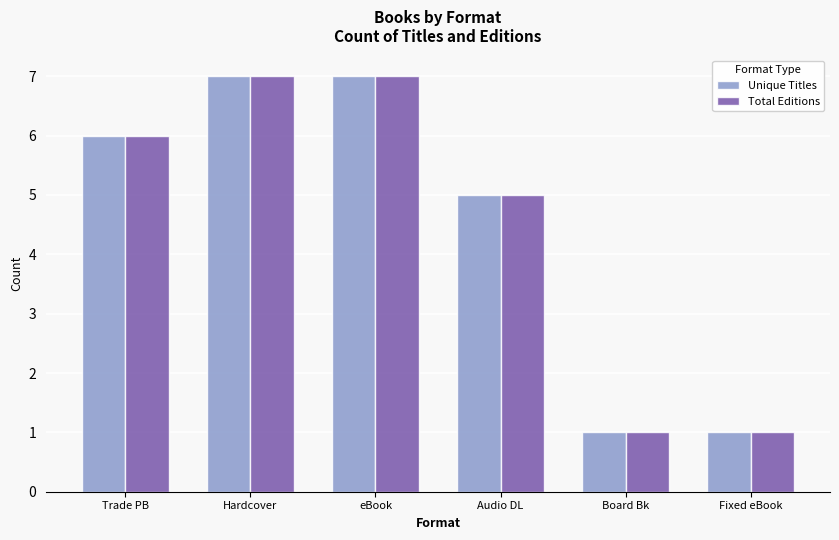

What is the value of the Total Editions bar at the 4th from the left?

5